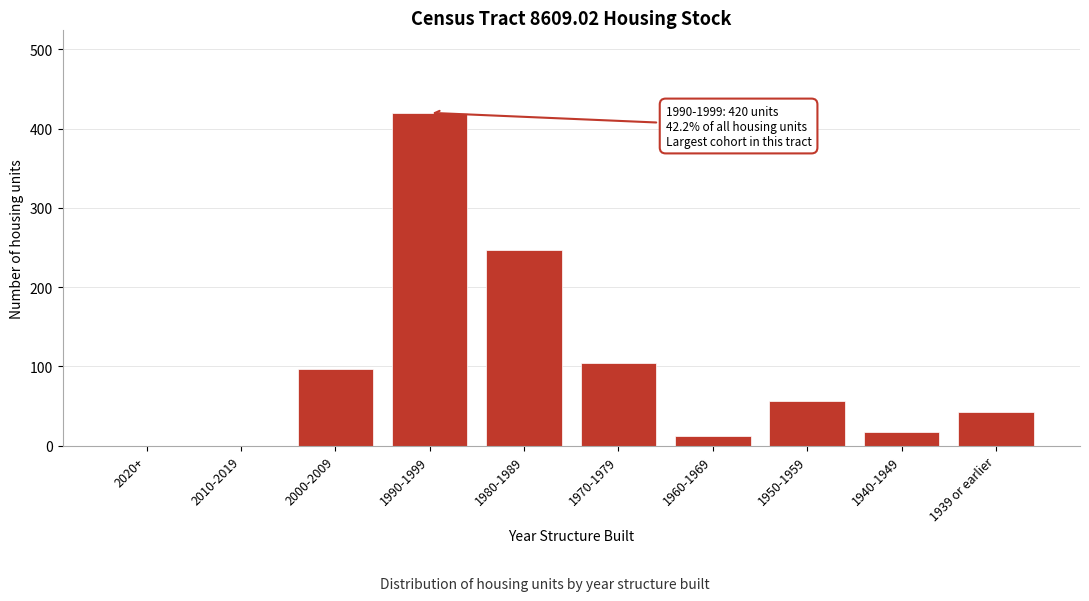

Reading left to right, extract all data points from this chart.

2020+=0	2010-2019=0	2000-2009=97	1990-1999=420	1980-1989=247	1970-1979=104	1960-1969=12	1950-1959=57	1940-1949=17	1939 or earlier=42